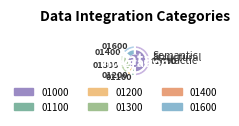

What is the change in value from 01000 to 01300?

-1091